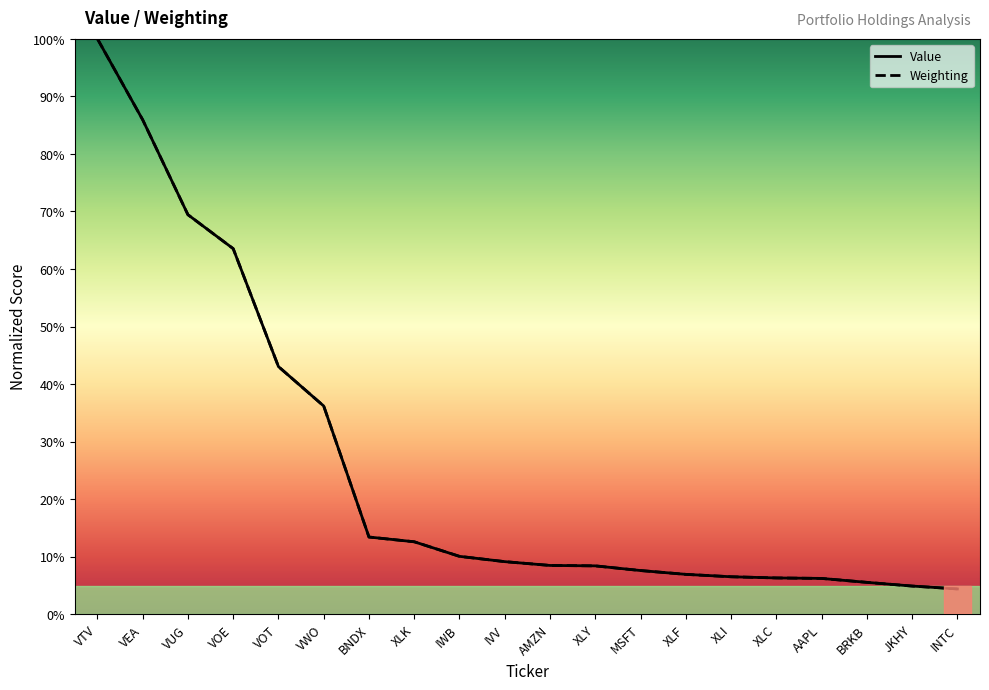

What is the average value of the Value series?

25.4